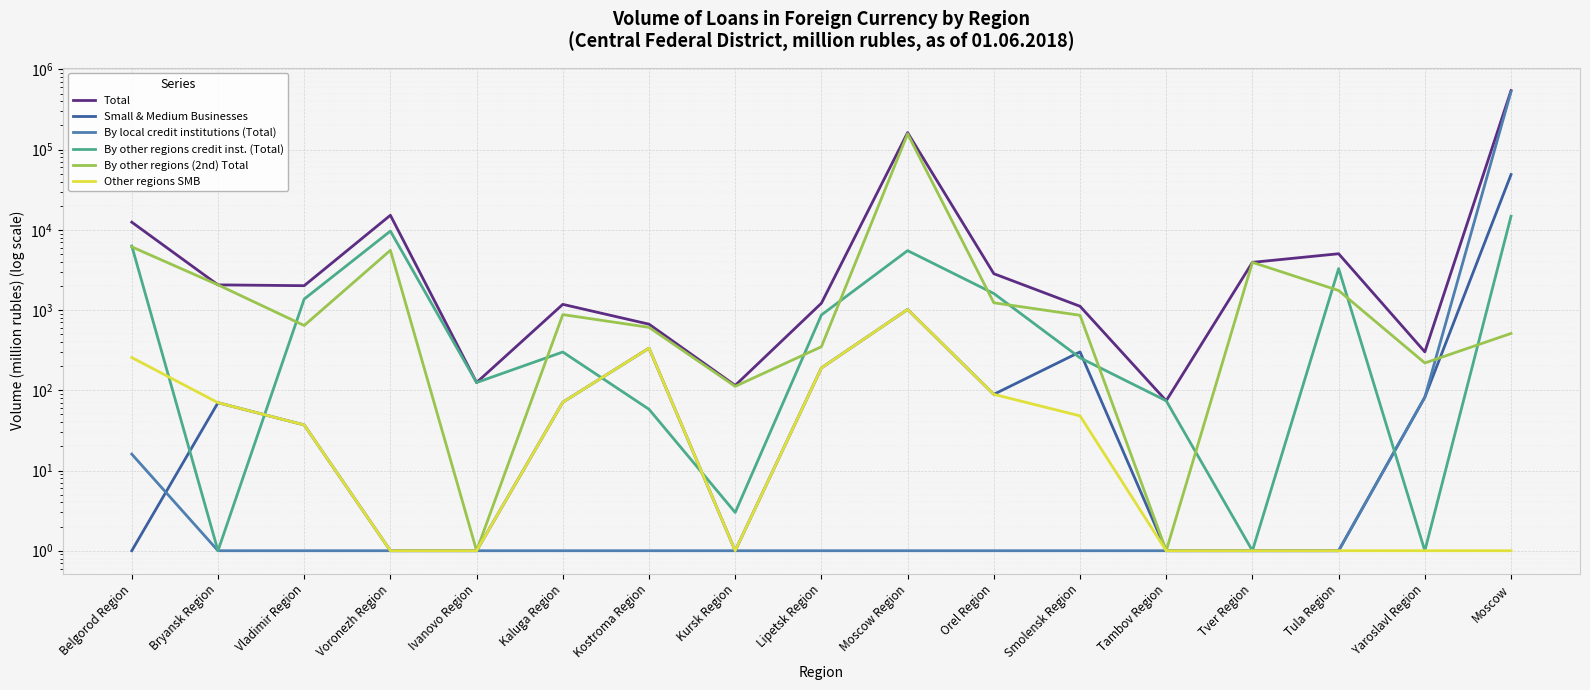

How many data points does each series have?

17